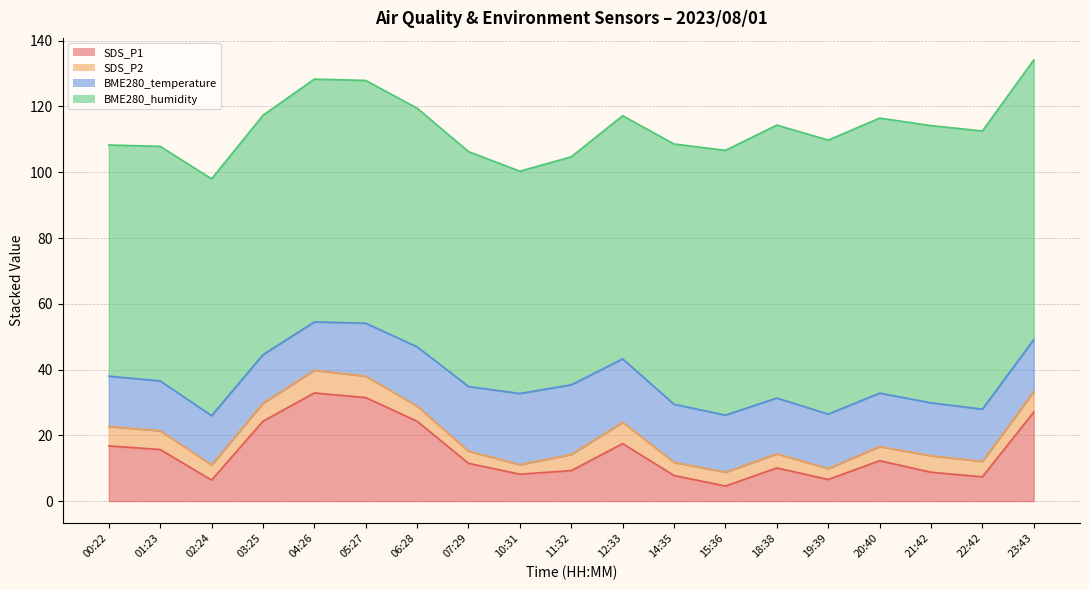

What is the difference between the second highest and second lowest values in the BME280_humidity series?

15.3